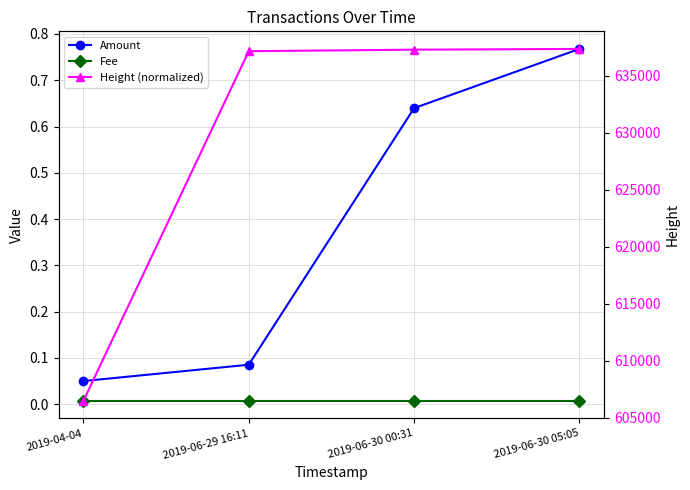

True or false: Amount and Fee cross at least once.

False